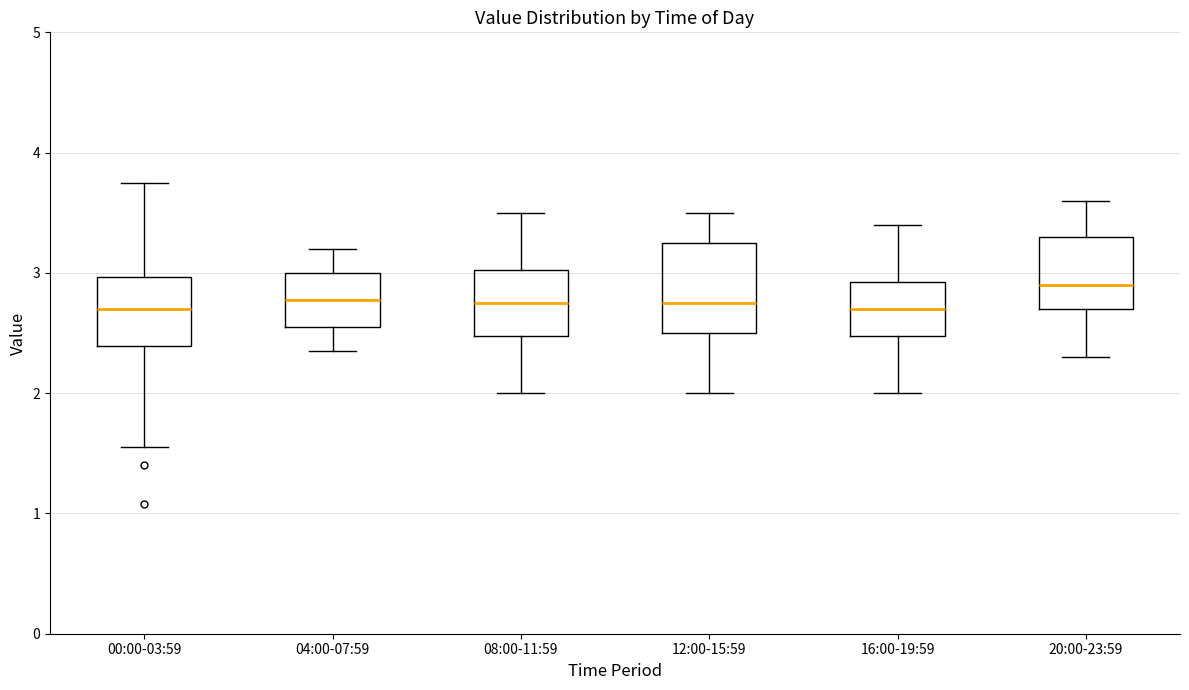

Which box is the tallest, from its lower edge to its upper edge?

12:00-15:59